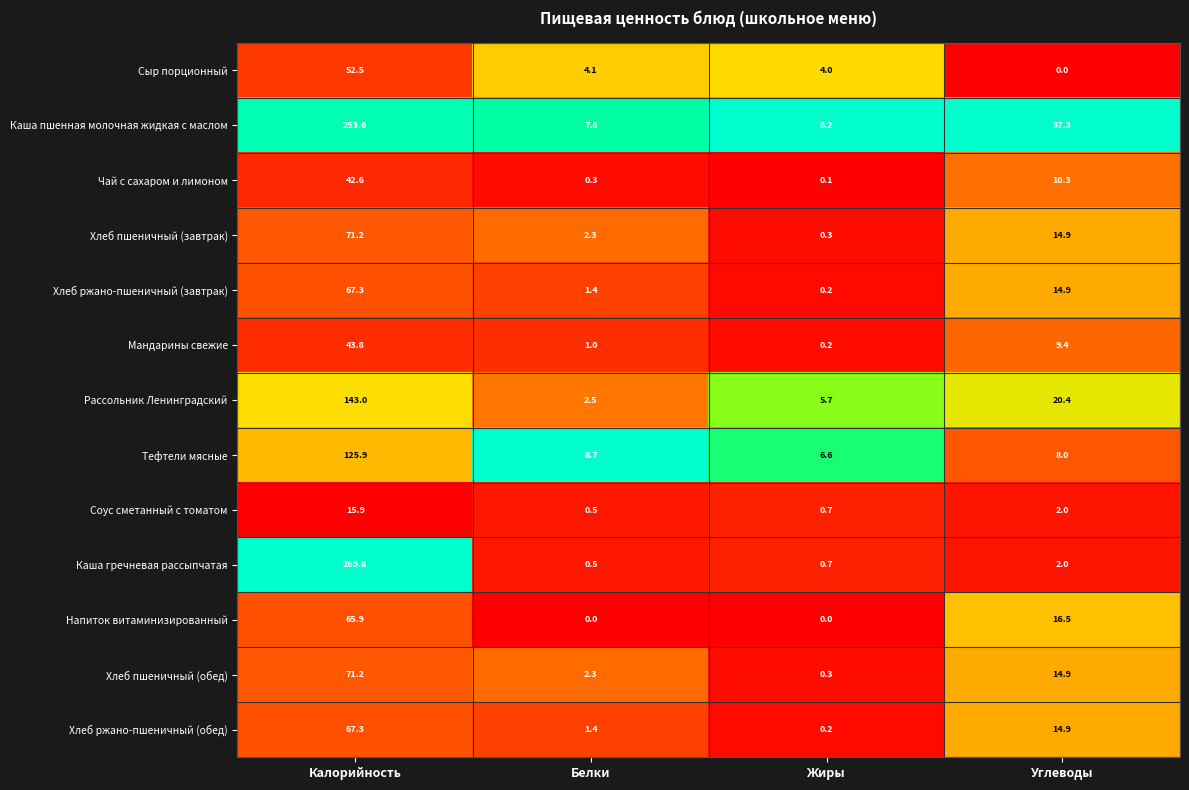

What is the difference between the maximum and minimum values in the Каша гречневая рассыпчатая series?

269.3